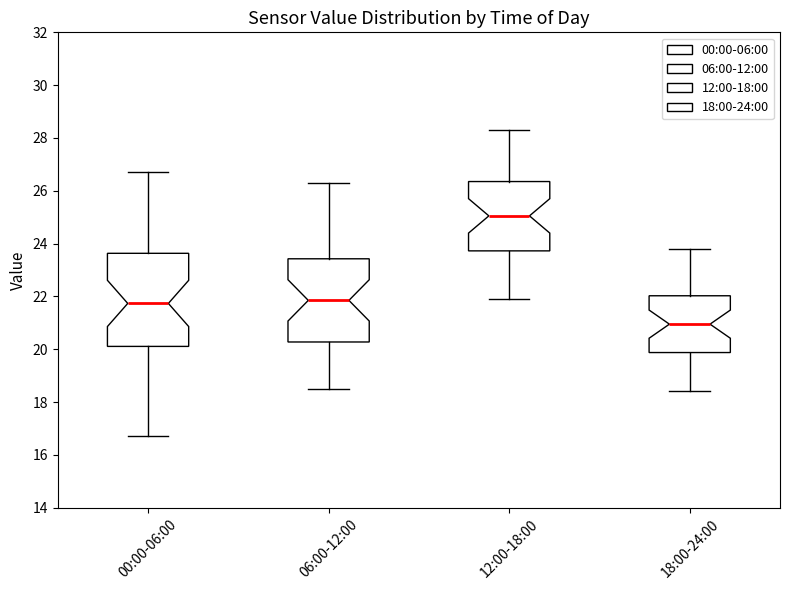

Reading left to right, transcribe this box plot: for each box, give where its median line is, the range the box spans, and where its two whiskers end, as read against the y-axis. The values are not printed on the chart, so give them approximately, as read against the axis.

00:00-06:00: median 21.8, box 20.2 to 23.6, whiskers 16.8 to 26.8
06:00-12:00: median 21.8, box 20.2 to 23.4, whiskers 18.6 to 26.4
12:00-18:00: median 25.0, box 23.8 to 26.4, whiskers 22.0 to 28.4
18:00-24:00: median 21.0, box 19.8 to 22.0, whiskers 18.4 to 23.8